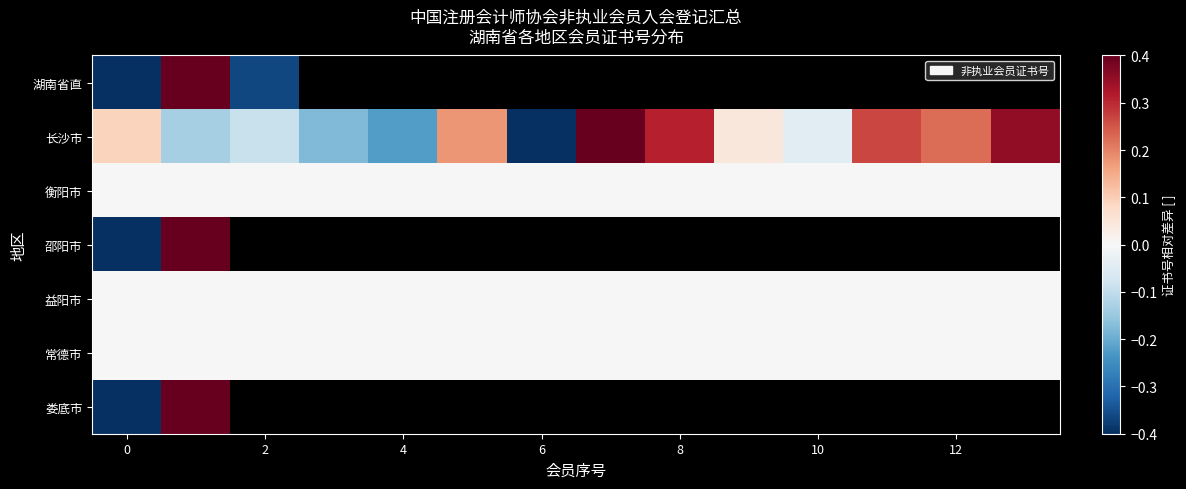

Between 10 and 13, which is larger?

13